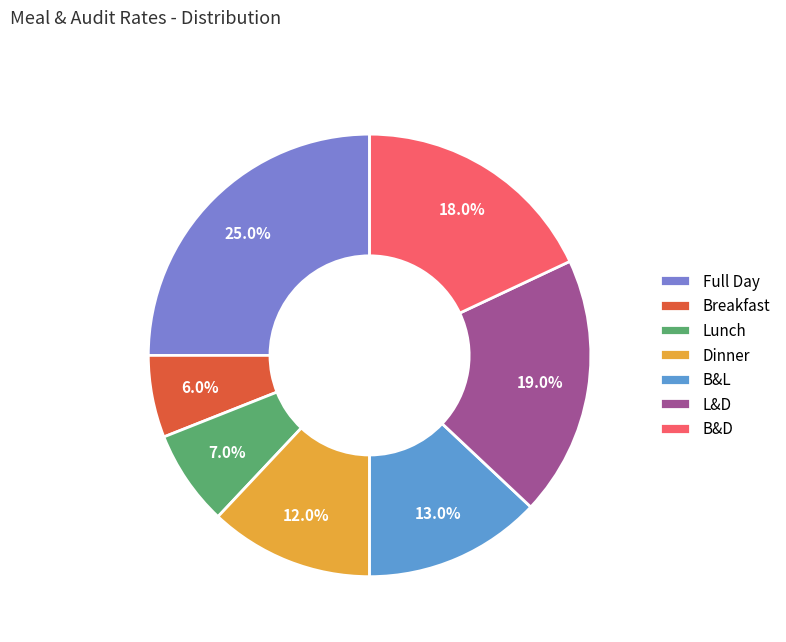

Rank the categories by value from highest to lowest.

Full Day, L&D, B&D, B&L, Dinner, Lunch, Breakfast